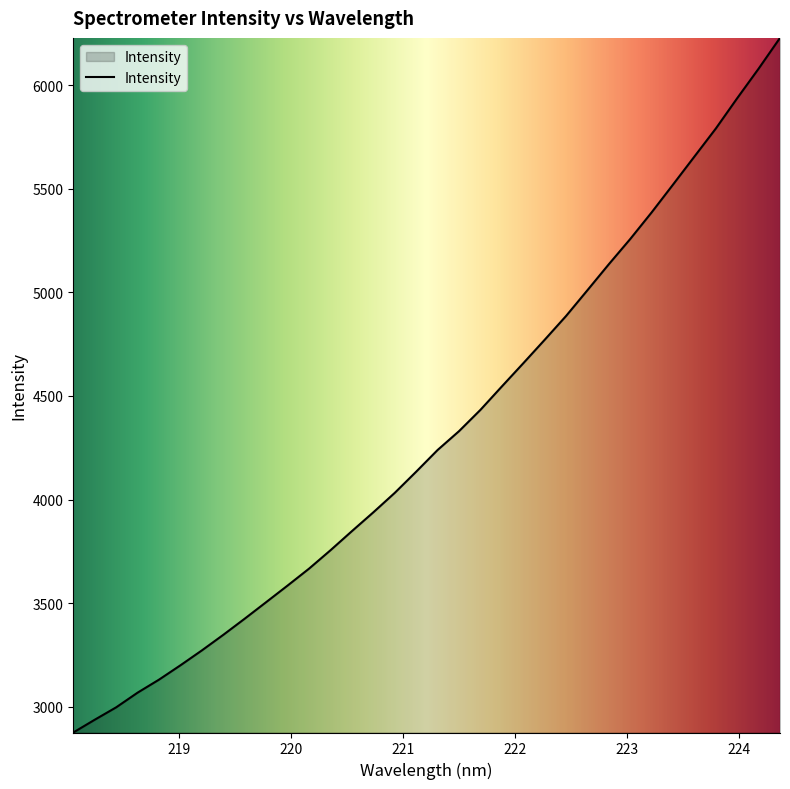

What is the maximum value shown in the chart?

6228.4